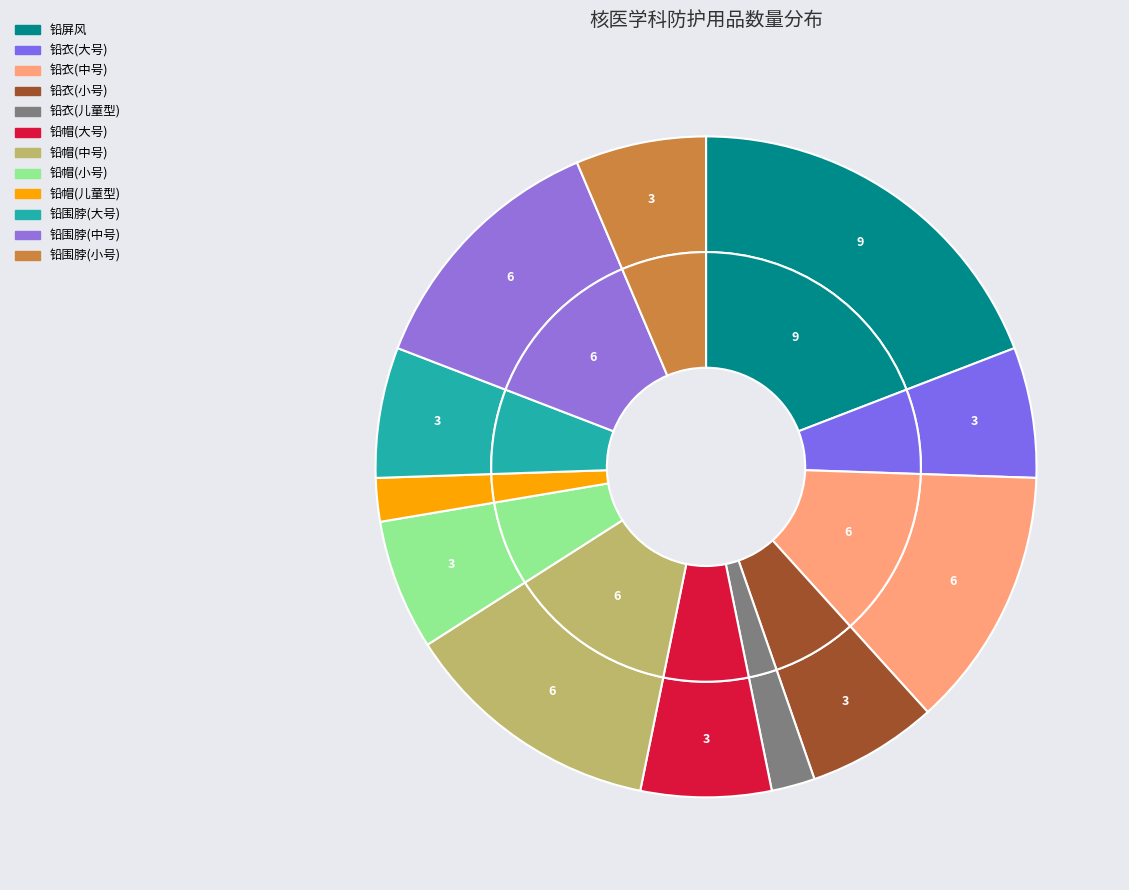

What percentage is the 铅帽(大号) slice, to the nearest percent?

6%